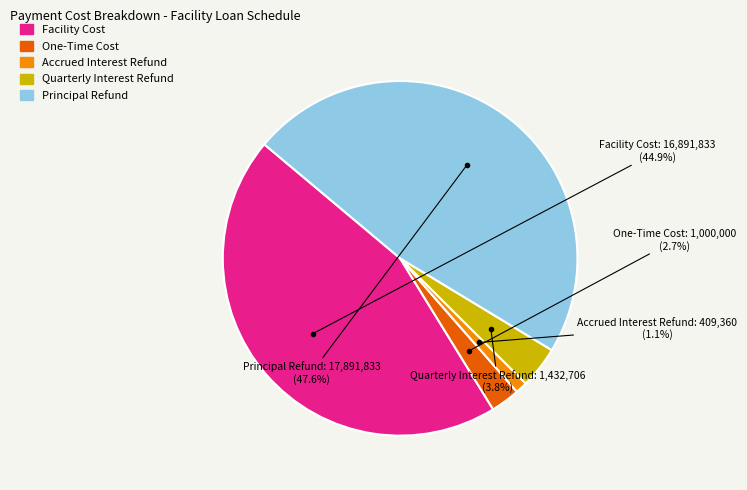

What is the total percentage of Quarterly Interest Refund and Facility Cost?

48.7%